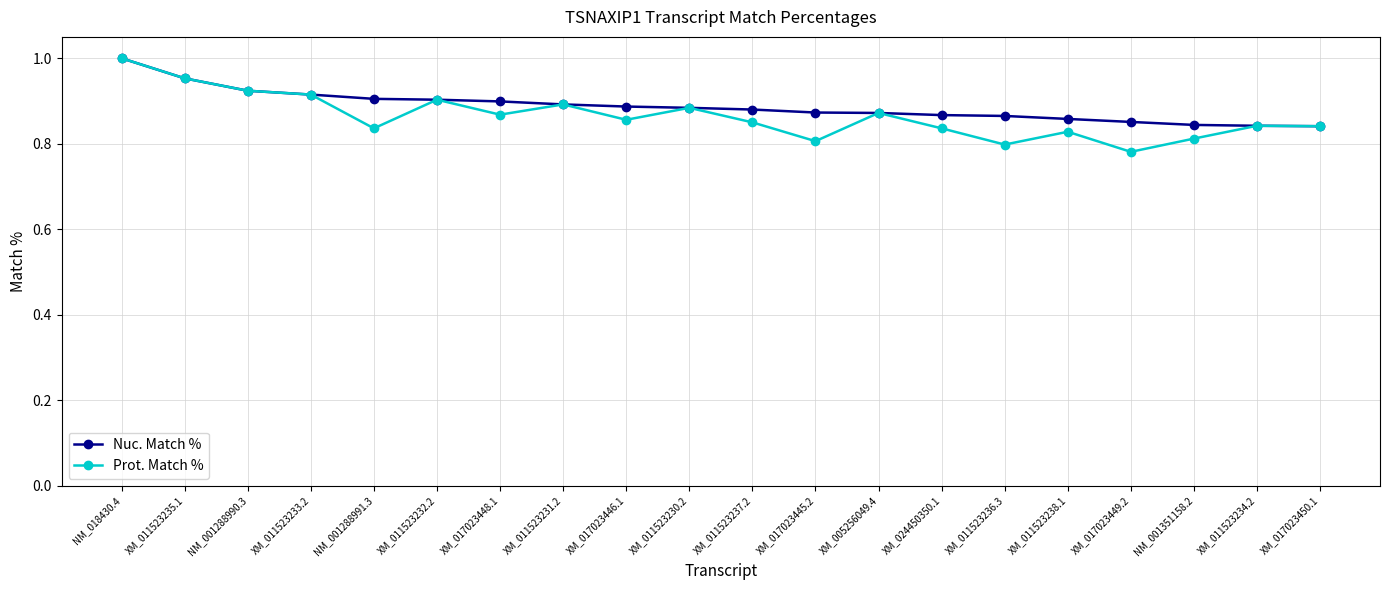

What is the label of the 6th point from the right?

XM_011523236.3